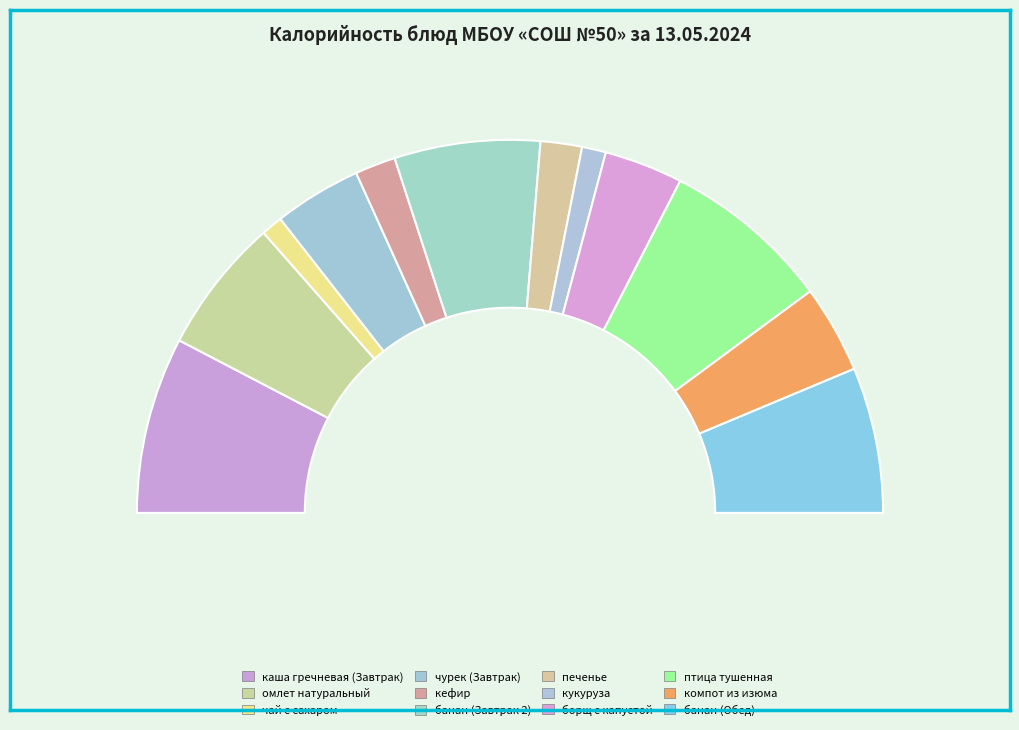

Which slice is the largest?

каша гречневая (Завтрак)